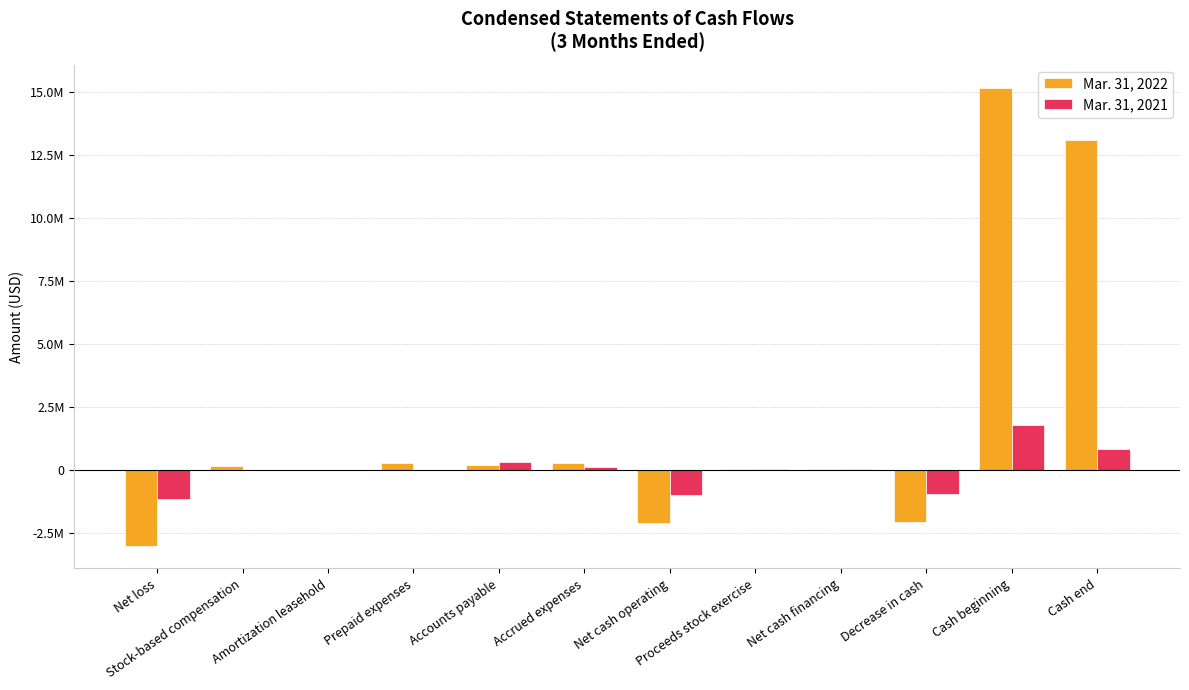

Does the chart contain stacked bars?

No